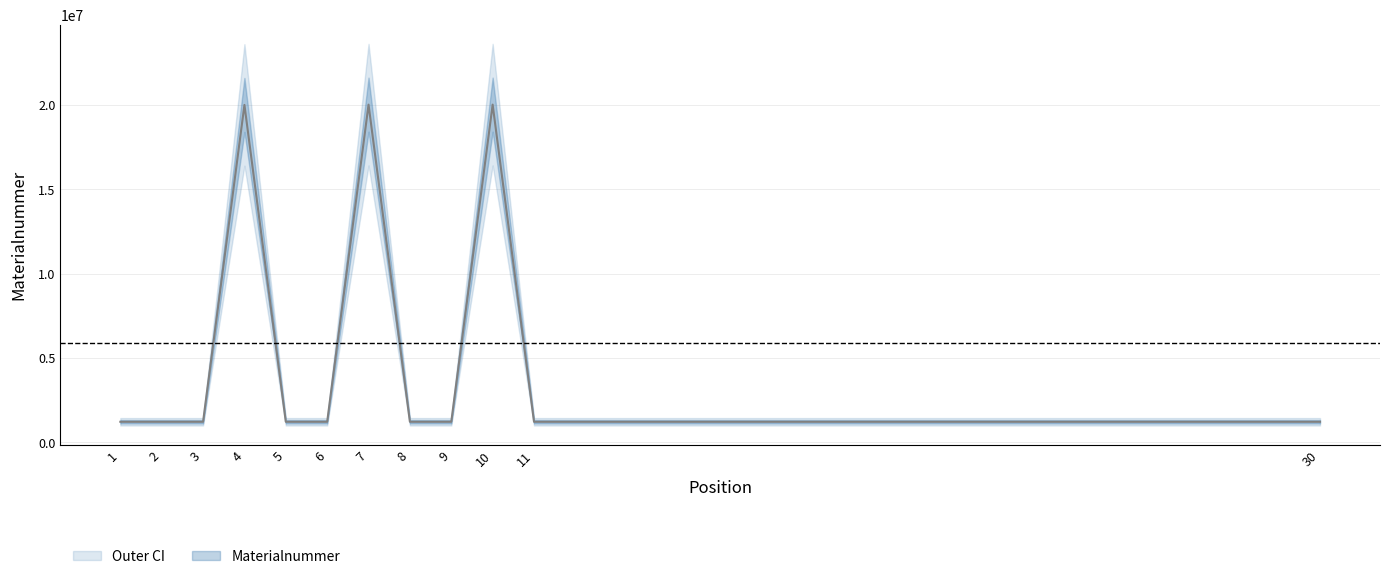

What is the average value?

5920706